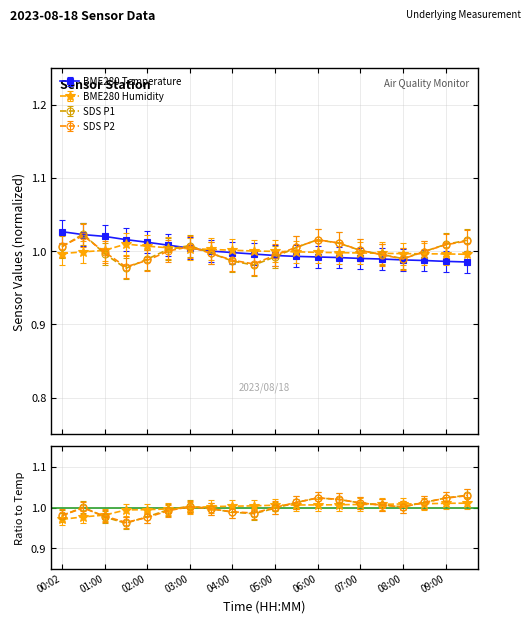

What are all the series names shown in the legend?

BME280_temperature, BME280_humidity, SDS_P1_norm, SDS_P2_norm